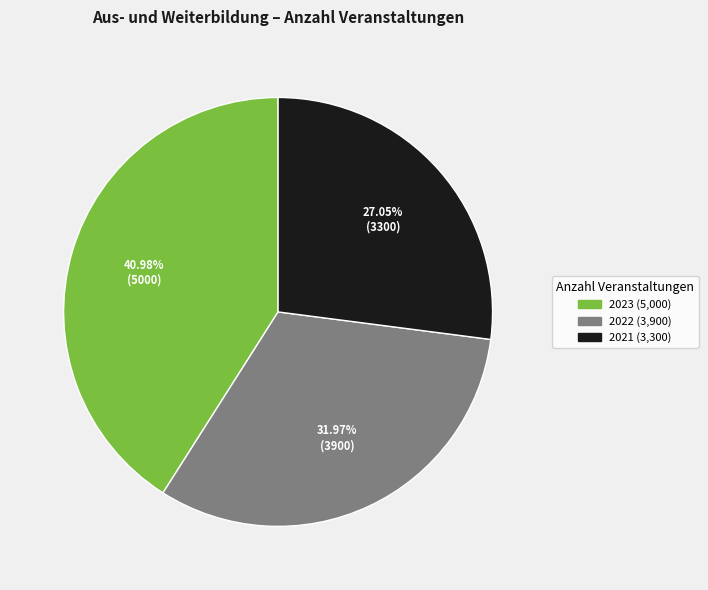

To the nearest percent, what percentage of the pie is 2021?

27%